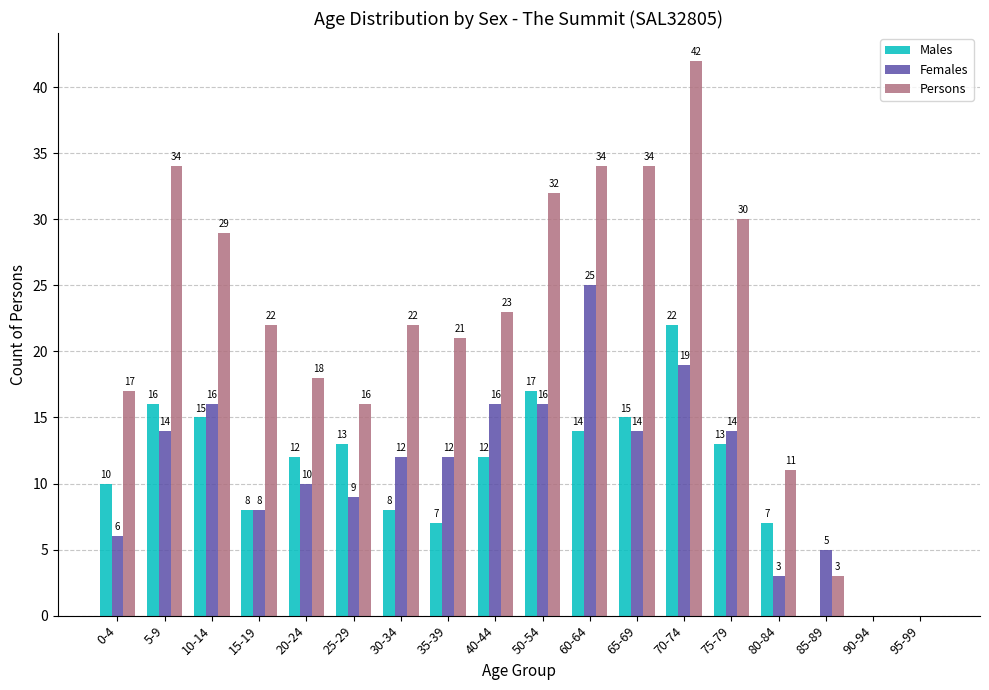

How many data points does each series have?

18